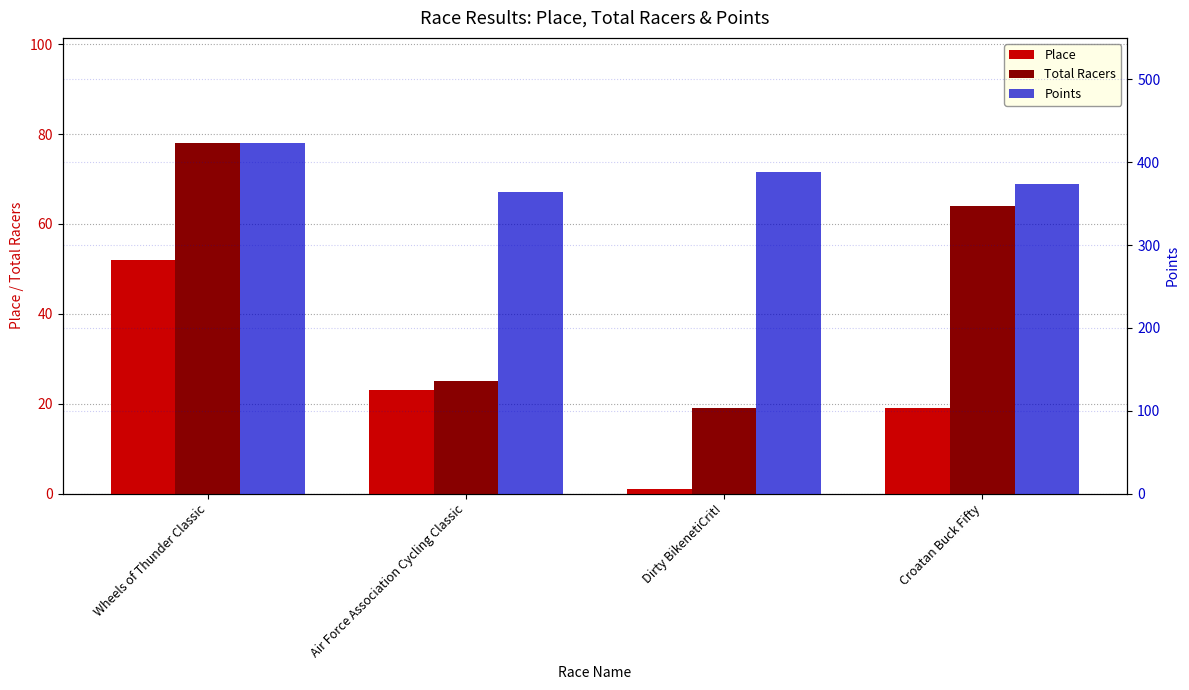

How many data points in Total Racers are less than 64?

2